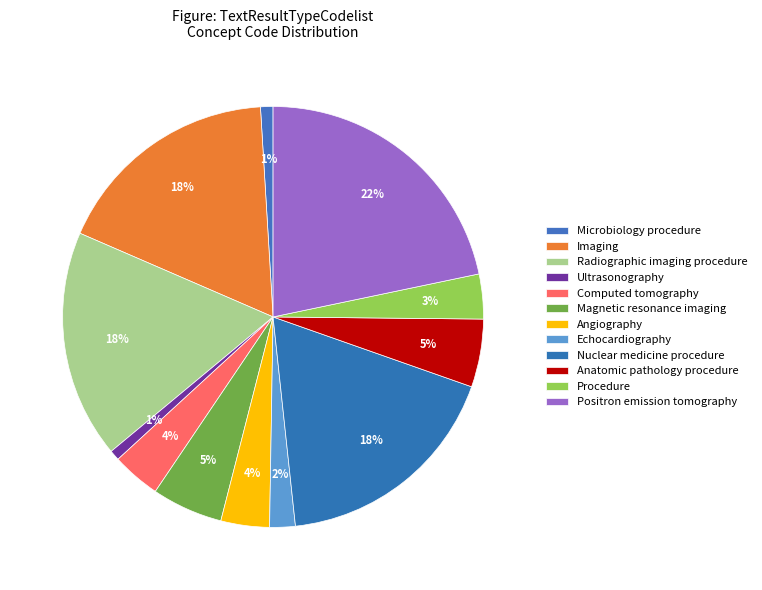

To the nearest percent, what is the difference between the Ultrasonography and Positron emission tomography slice percentages?

21%